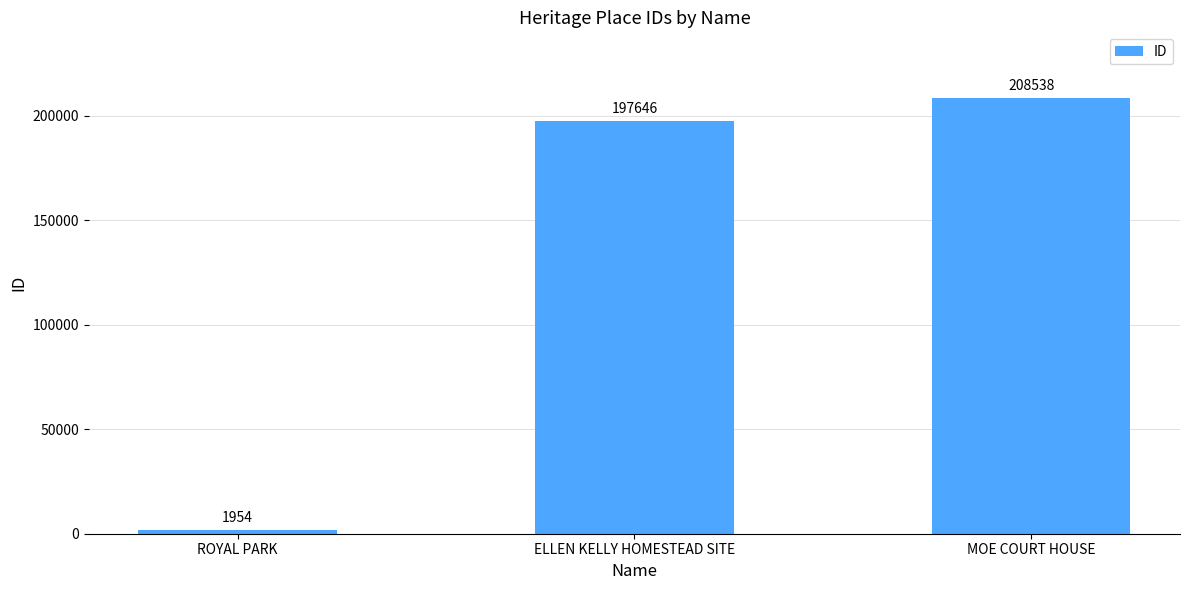

What is the approximate value at ROYAL PARK?

1954